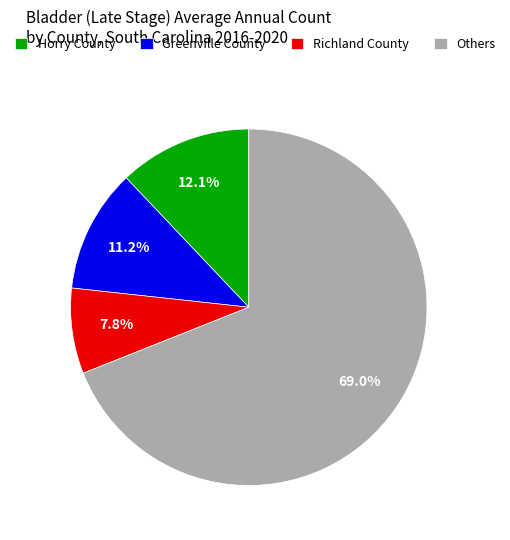

Count the number of slices in the pie.

4